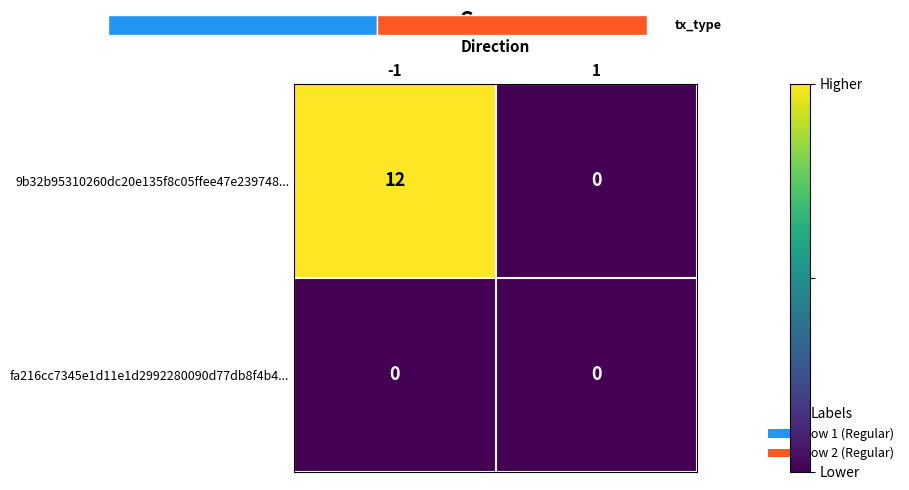

The 9b32b95310260dc20e135f8c05ffee47e239748... series shows 4 at 1. True or false?

False